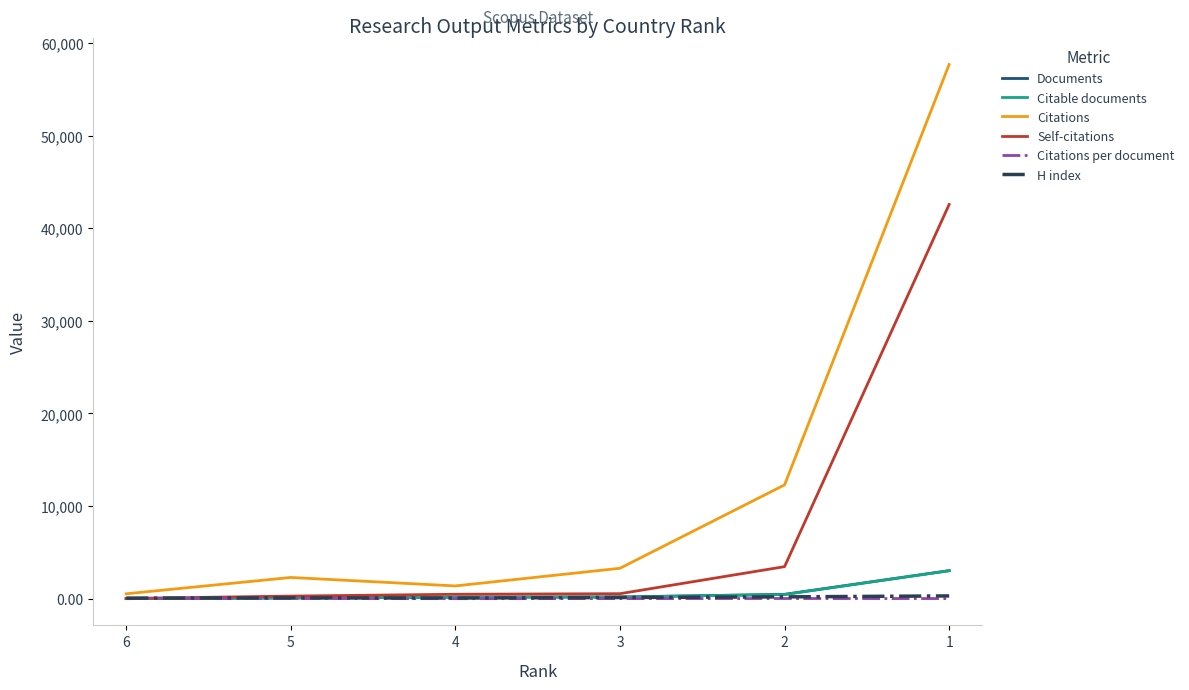

Which has a higher value, 2 or 5?

2